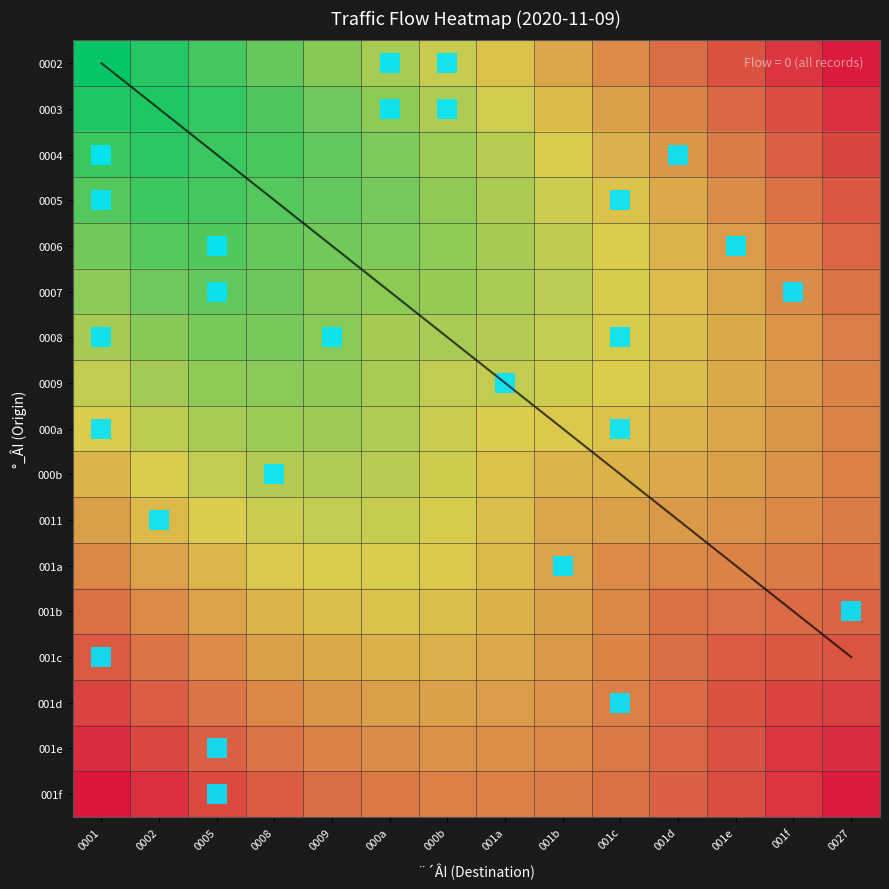

What is the total value across all series at 001f?

12.2